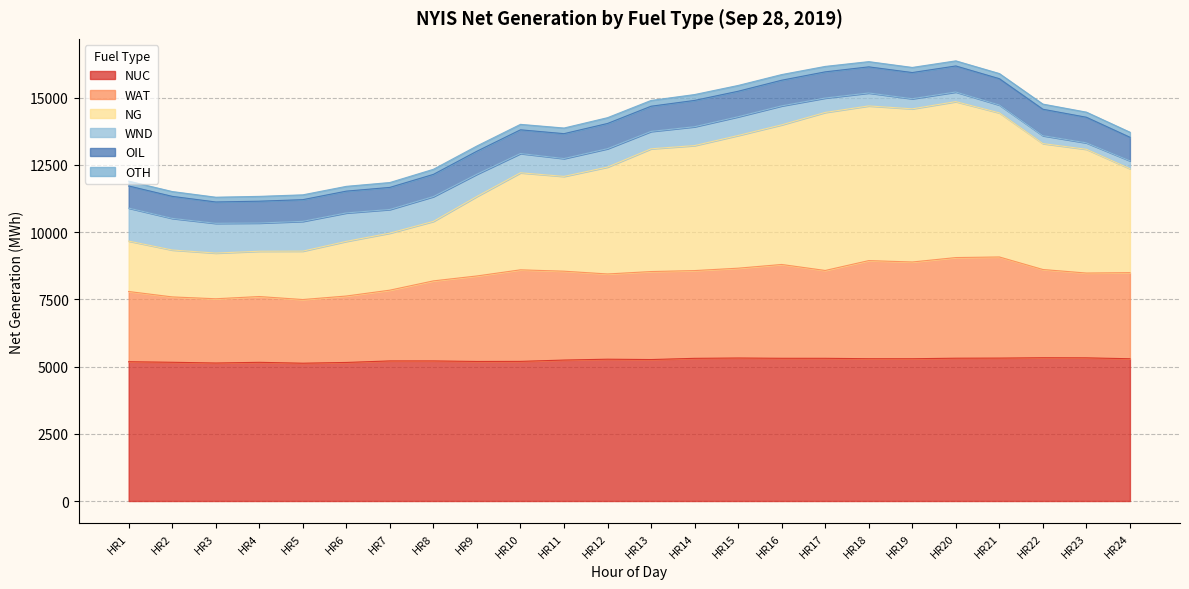

At which label does NG reach its peak?

HR20